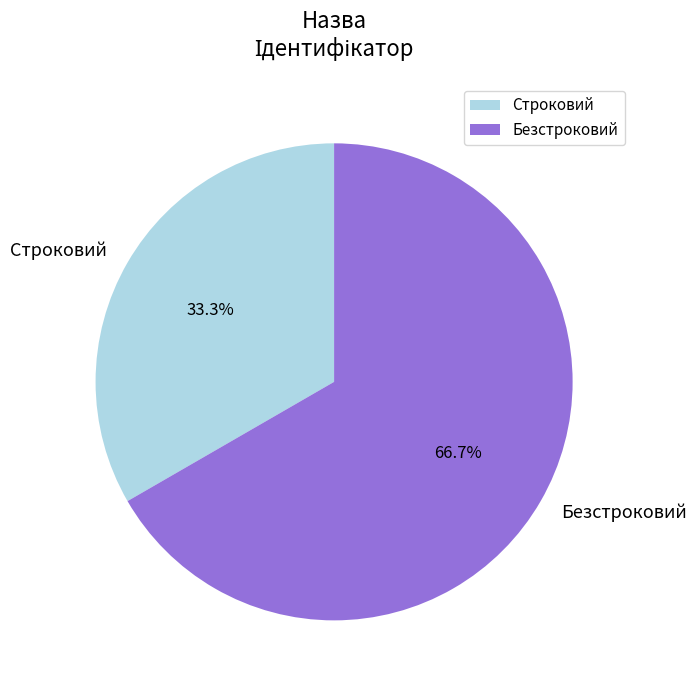

What percentage do Строковий and Безстроковий together represent?

100.0%